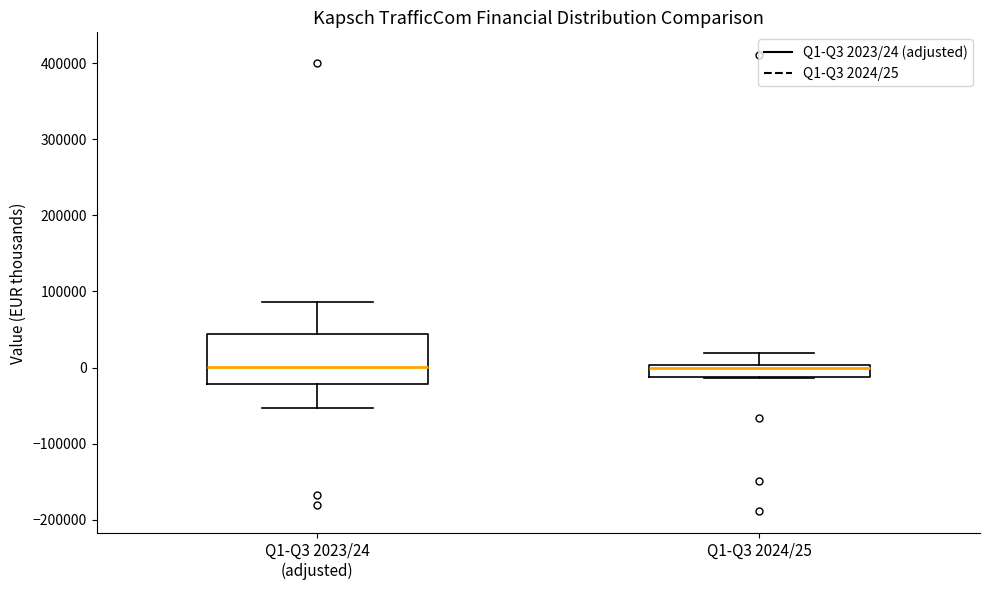

Comparing the boxes themselves (not the whiskers), which one is the tallest?

Q1-Q3 2023/24 (adjusted)